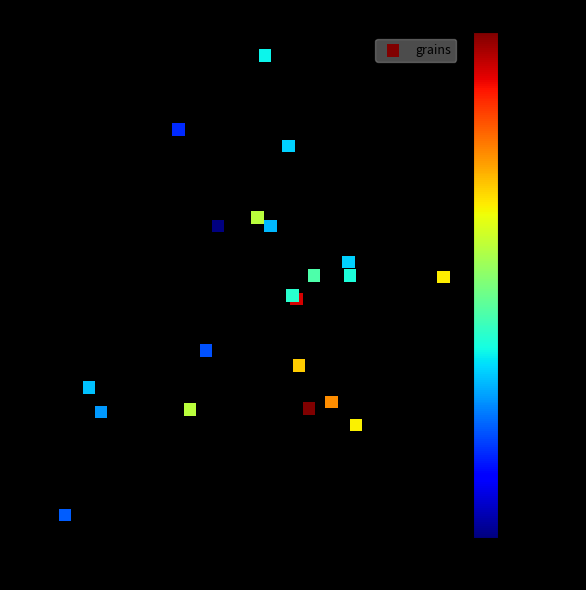

What Y value in the scatter plot is closest to 4?

3.8